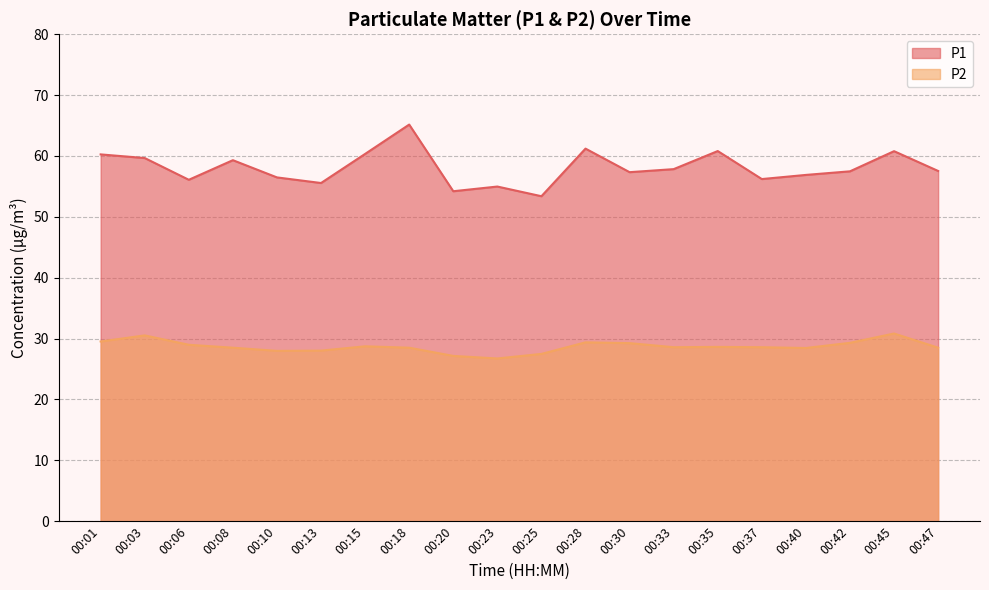

Which category has the lowest value in the P1 series?

00:25